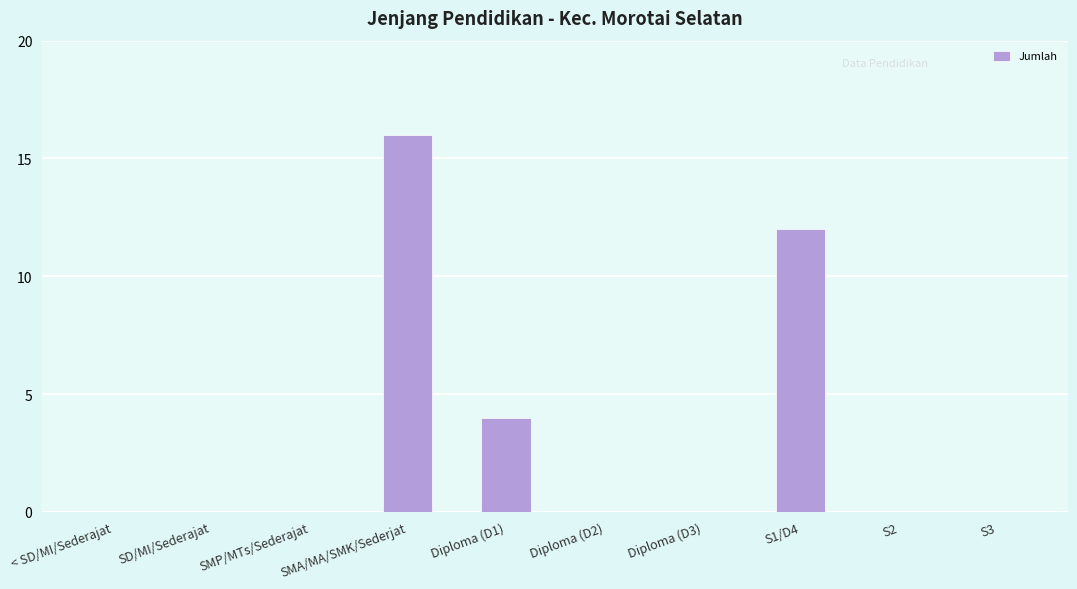

What is the sum of all values?

32